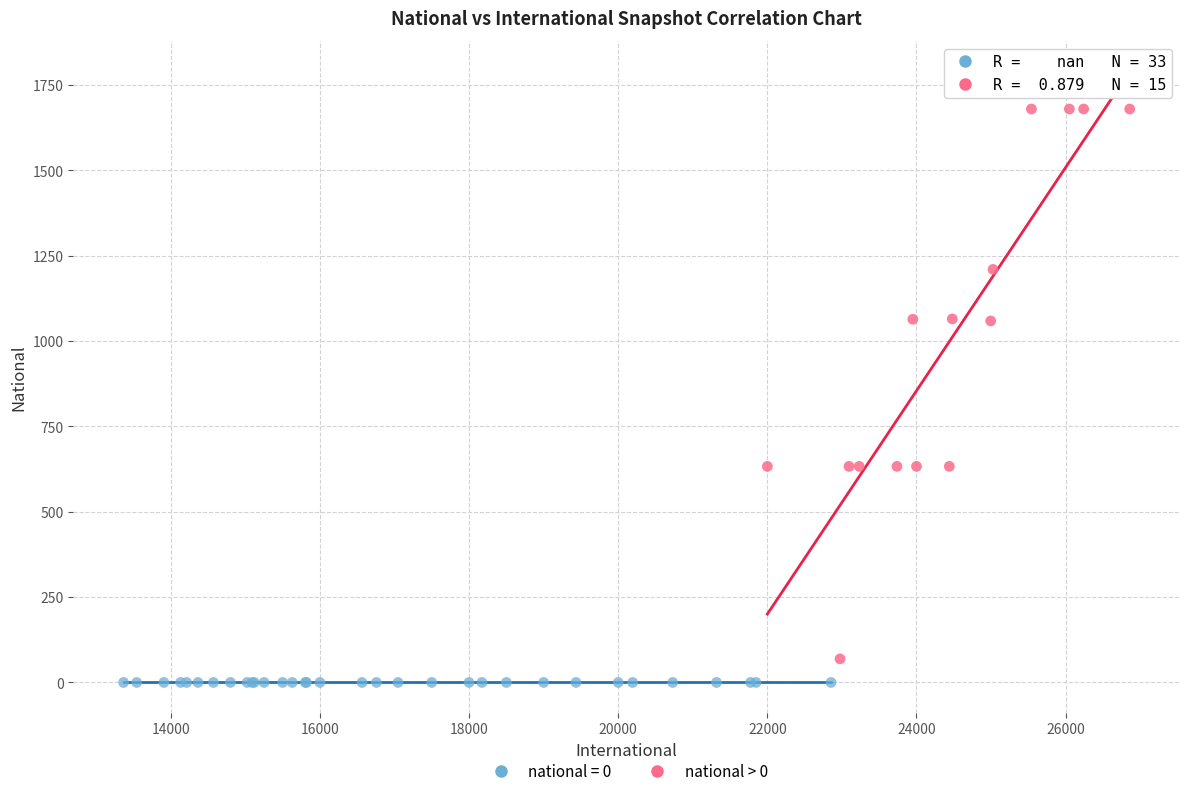

Which series reaches the maximum Y coordinate?

national > 0